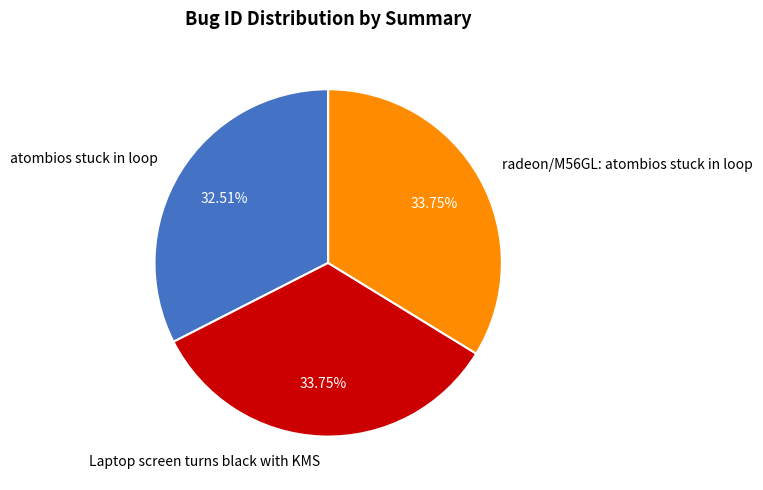

Count the number of slices in the pie.

3